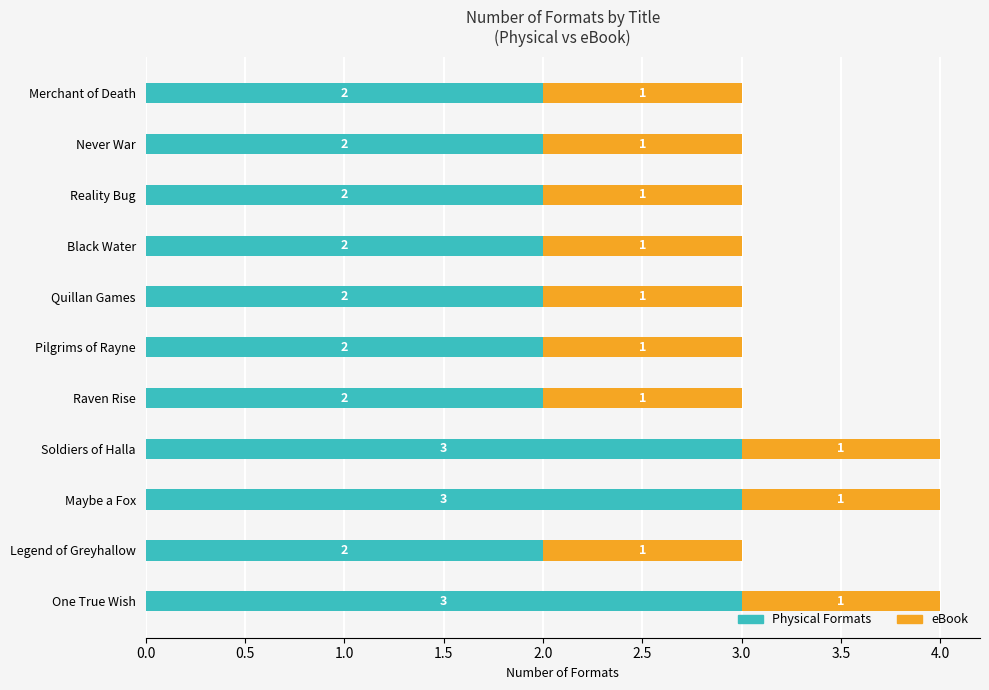

Is it true that Physical Formats equals 3 at Raven Rise?

False